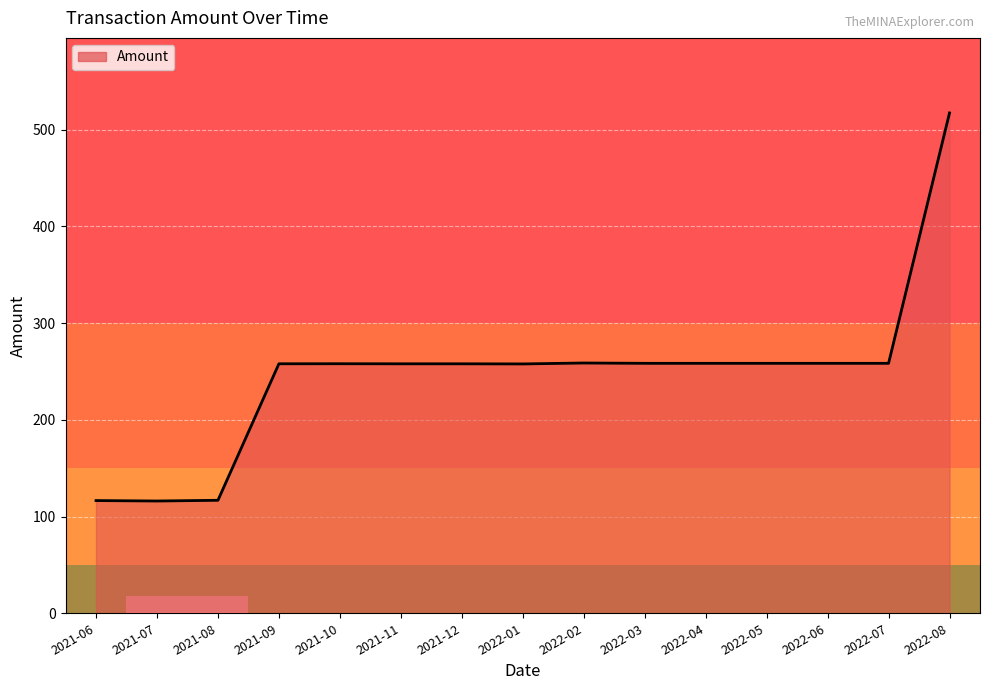

Between 2021-11 and 2021-10, which is larger?

2021-10